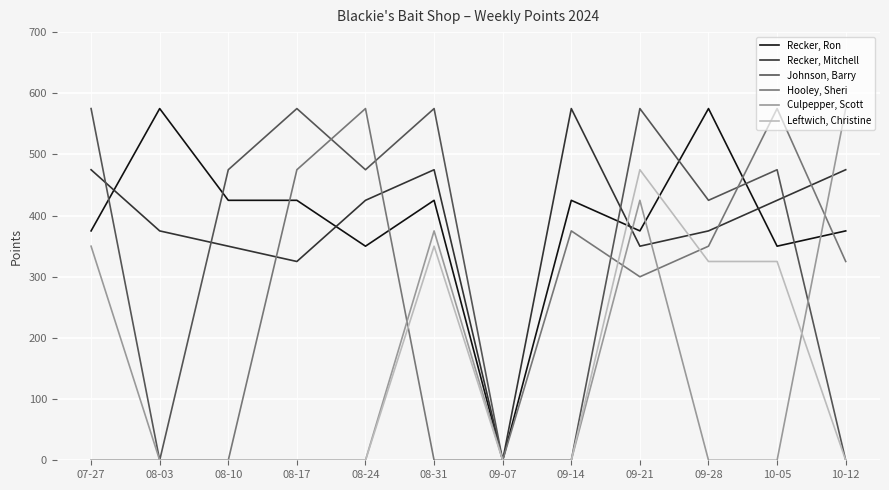

Which series ends up on top after the final intersection of Recker, Ron and Culpepper, Scott?

Culpepper, Scott